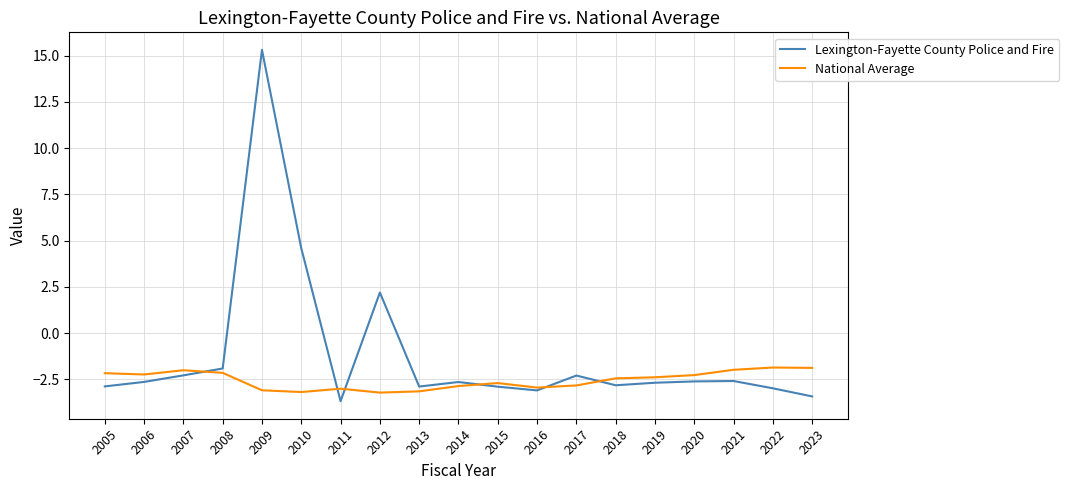

Where do National Average and Lexington-Fayette County Police and Fire first cross each other?

2007 and 2008